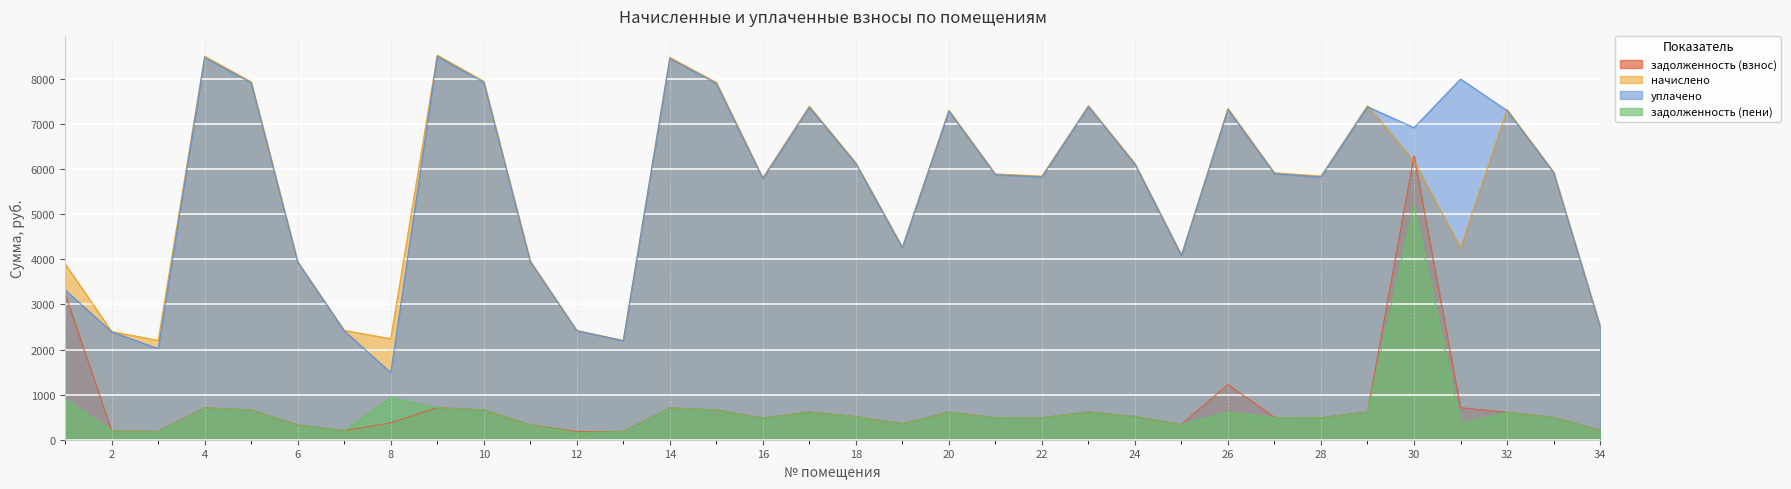

What is the approximate value of начислено at 5?

7941.2